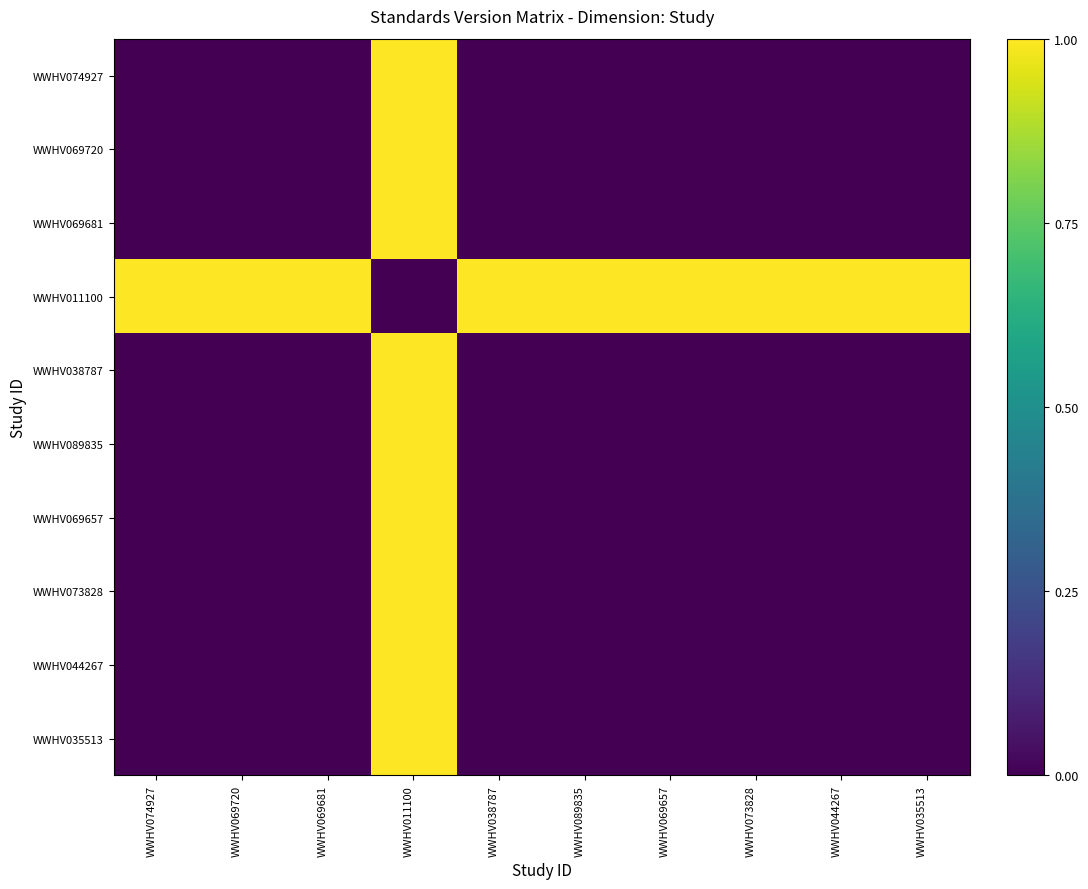

At how many categories does at least one series exceed 0?

10